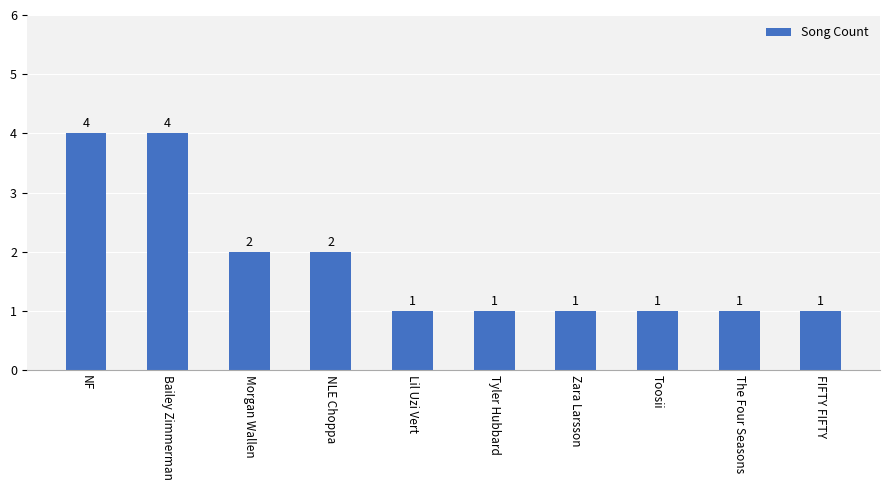

Reading left to right, what are all the values shown in this chart?

NF=4	Bailey Zimmerman=4	Morgan Wallen=2	NLE Choppa=2	Lil Uzi Vert=1	Tyler Hubbard=1	Zara Larsson=1	Toosii=1	The Four Seasons=1	FIFTY FIFTY=1